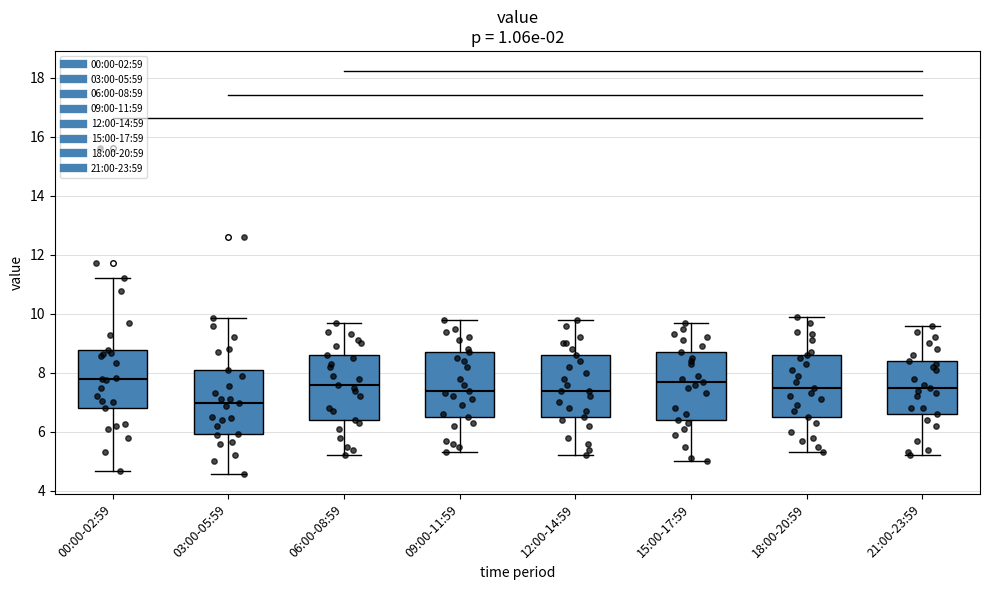

Reading left to right, transcribe this box plot: for each box, give where its median line is, the range the box spans, and where its two whiskers end, as read against the y-axis. The values are not printed on the chart, so give them approximately, as read against the axis.

00:00-02:59: median 7.8, box 6.8 to 8.8, whiskers 4.6 to 11.2
03:00-05:59: median 7.0, box 6.0 to 8.2, whiskers 4.6 to 9.8
06:00-08:59: median 7.6, box 6.4 to 8.6, whiskers 5.2 to 9.8
09:00-11:59: median 7.4, box 6.6 to 8.8, whiskers 5.4 to 9.8
12:00-14:59: median 7.4, box 6.6 to 8.6, whiskers 5.2 to 9.8
15:00-17:59: median 7.8, box 6.4 to 8.8, whiskers 5.0 to 9.8
18:00-20:59: median 7.6, box 6.6 to 8.6, whiskers 5.4 to 10.0
21:00-23:59: median 7.6, box 6.6 to 8.4, whiskers 5.2 to 9.6